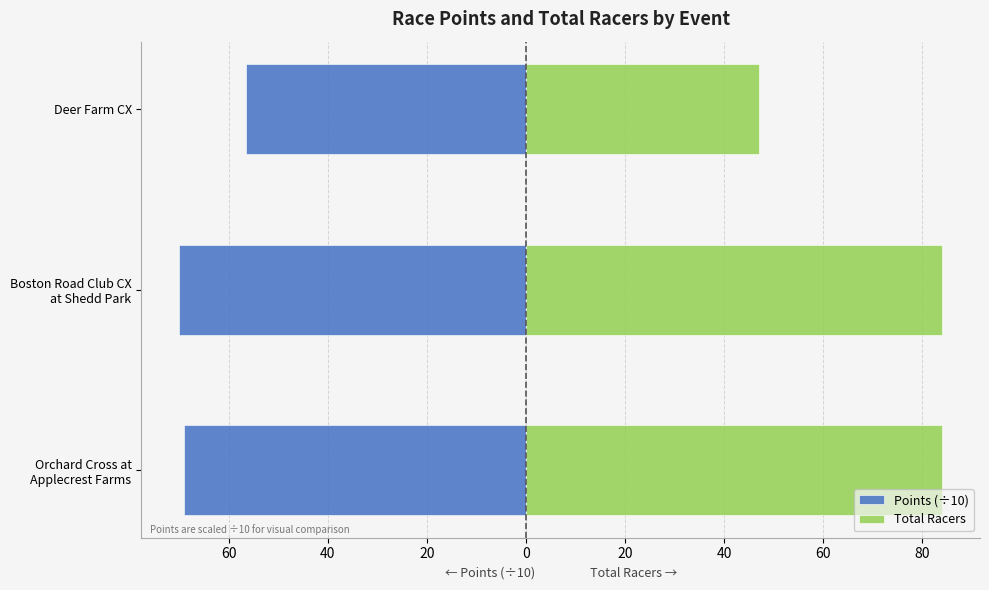

Is it true that Points (÷10) equals -69.9 at Boston Road Club CX at Shedd Park?

True